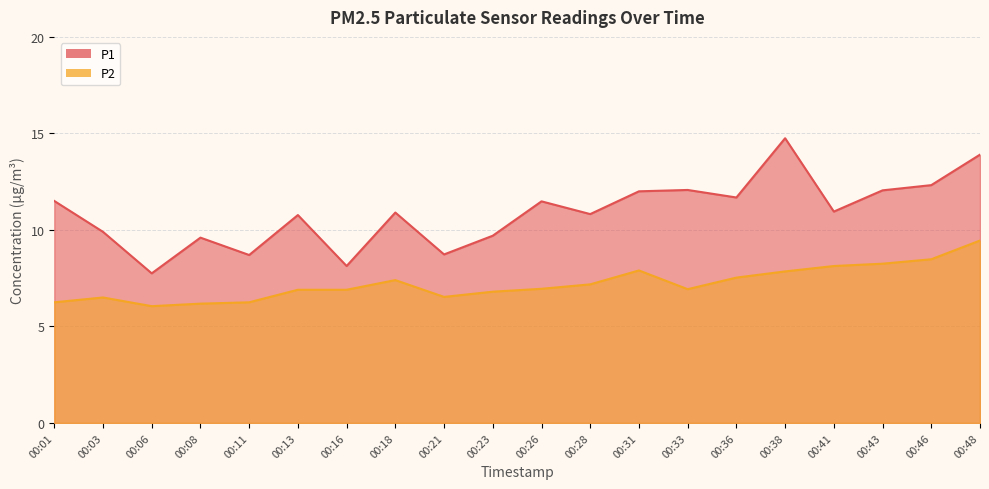

What is the lowest value of the P2 series?

6.0